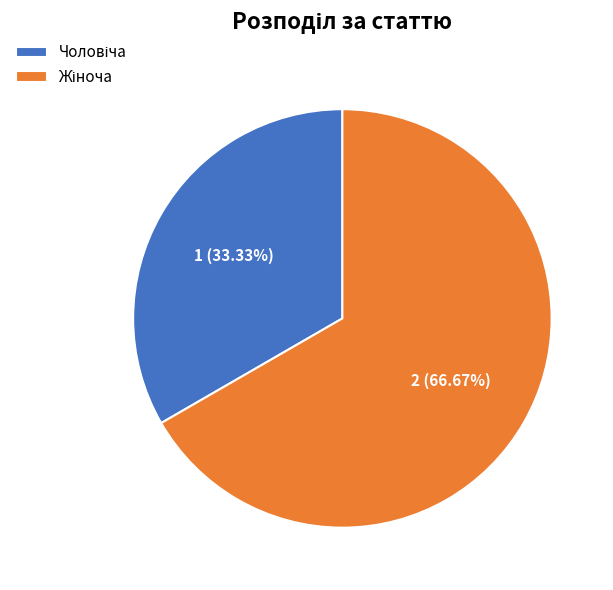

Is there any slice that represents more than half of the pie?

Yes